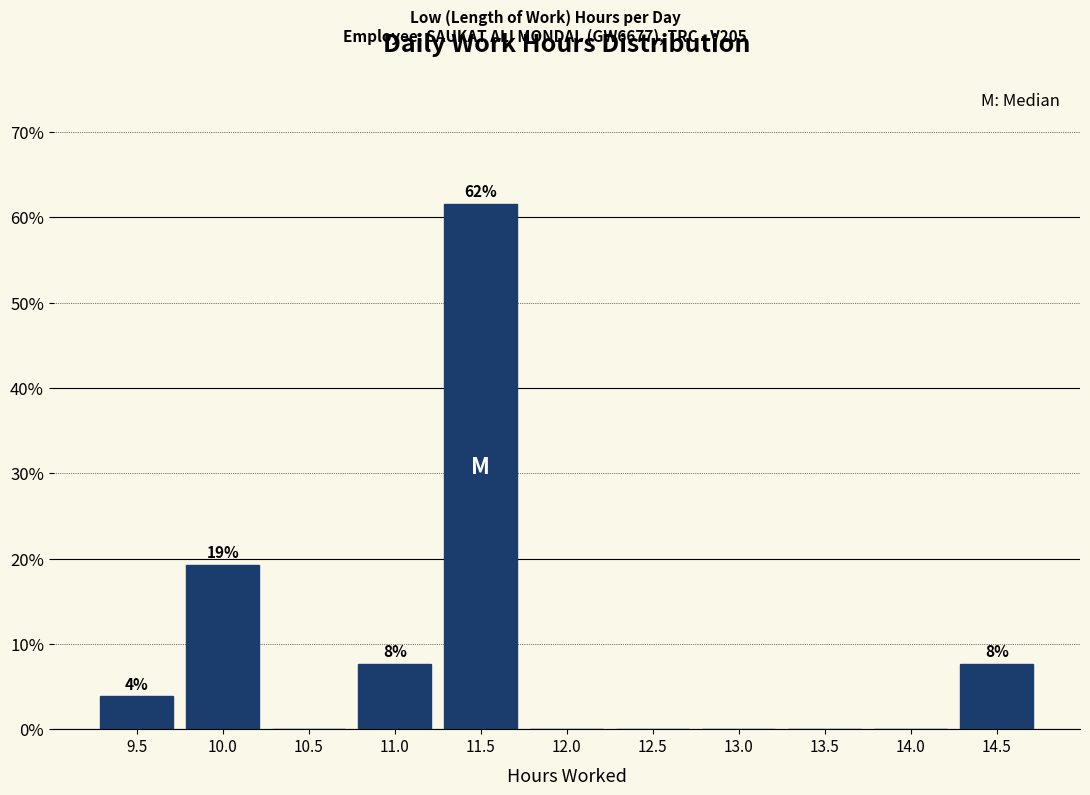

Reading left to right, what are all the values shown in this chart?

9.5=3.8	10.0=19.2	10.5=0.0	11.0=7.7	11.5=61.5	12.0=0.0	12.5=0.0	13.0=0.0	13.5=0.0	14.0=0.0	14.5=7.7